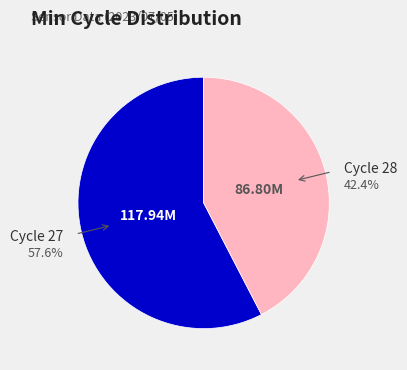

Does any single category account for the majority?

Yes